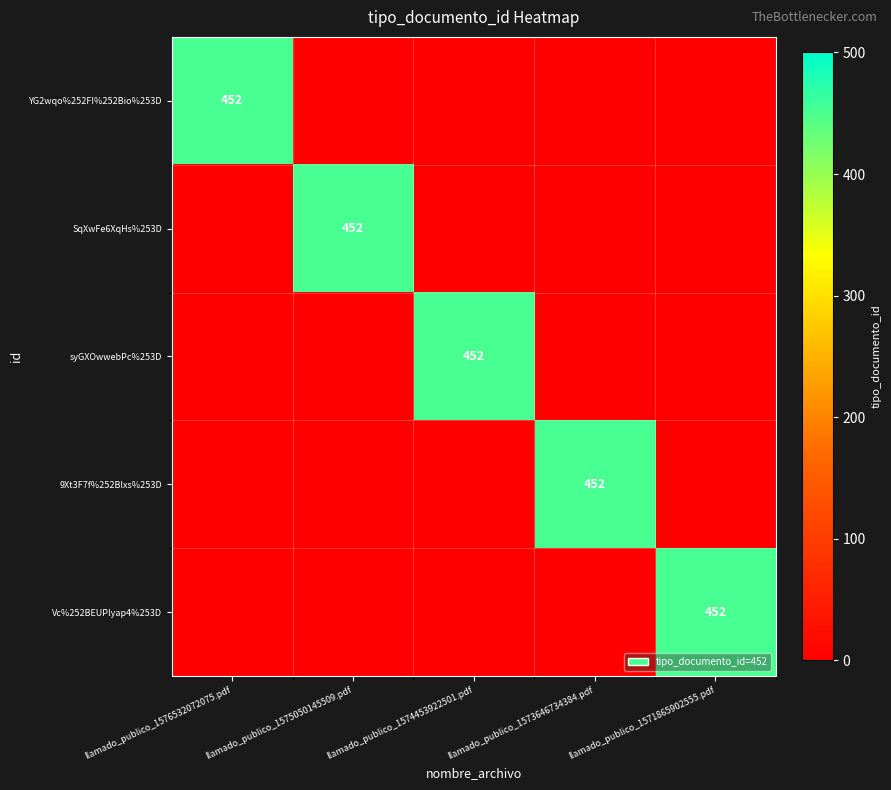

At which label is YG2wqo%252FI%252Bio%253D closest to 226?

llamado_publico_1576532072075.pdf